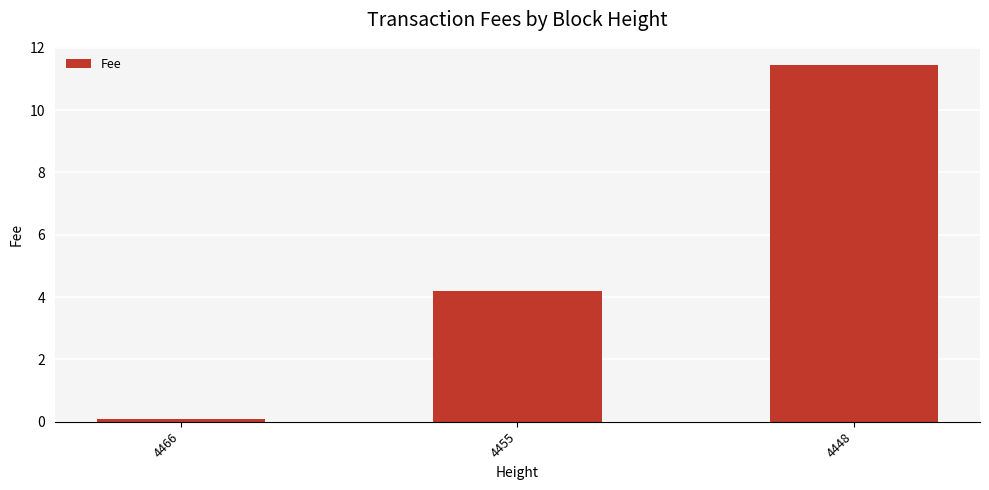

What is the value of the 3rd bar from the left?

11.5